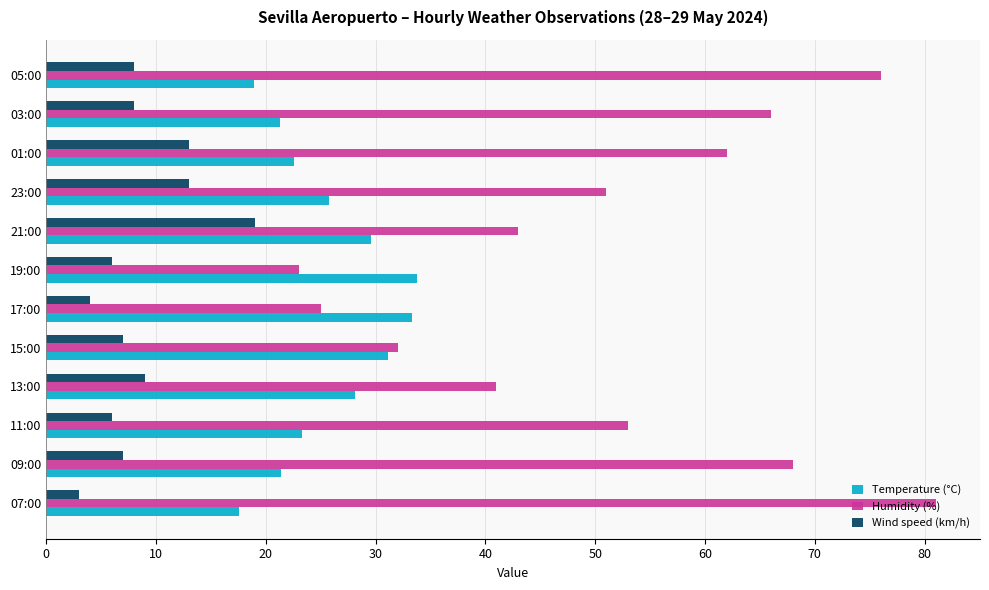

What is the difference between the maximum and minimum values in the Wind speed (km/h) series?

16.0